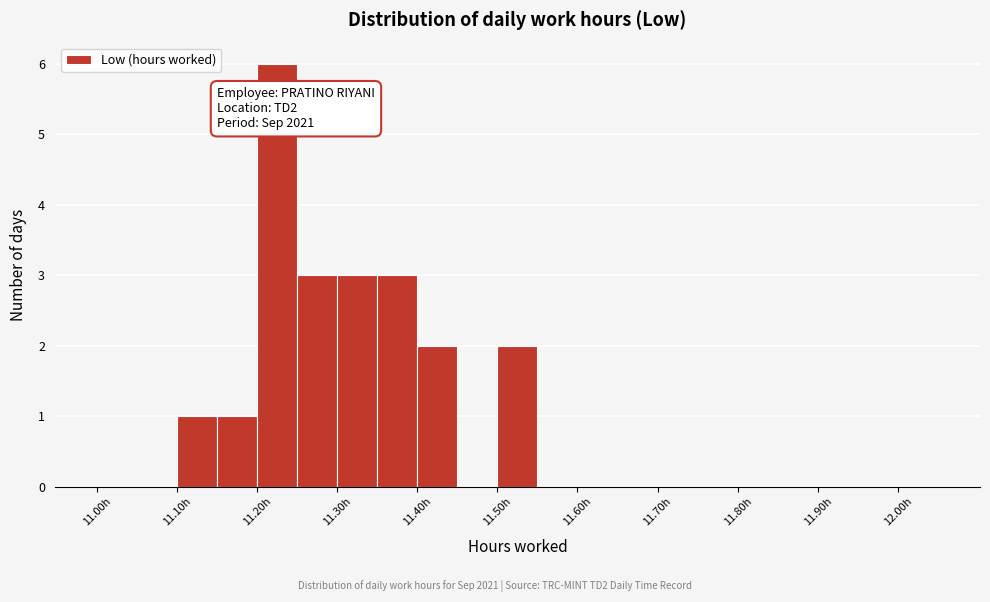

Which range on the x-axis has the tallest bar?

11.20 to 11.25